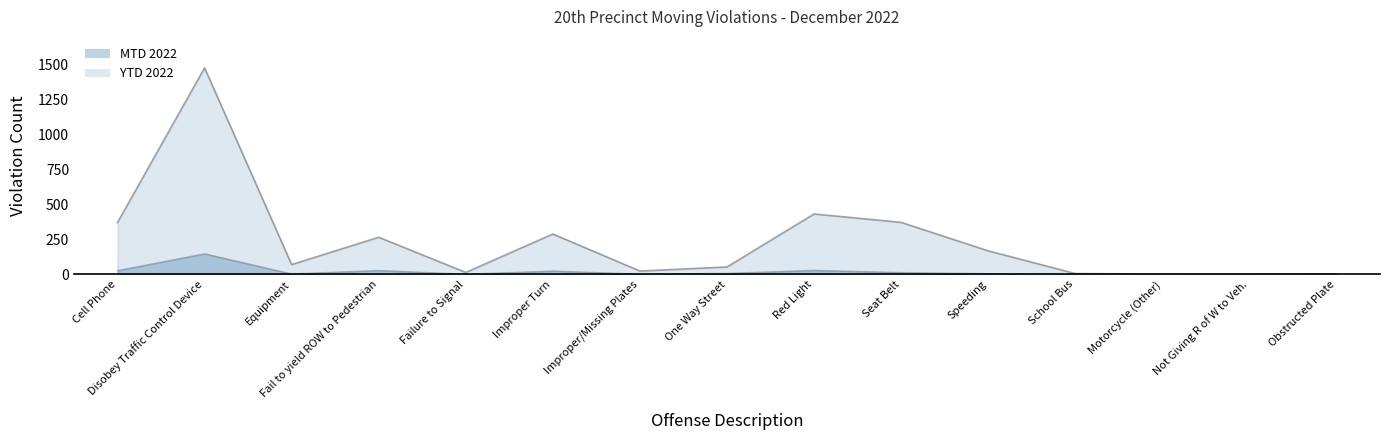

Where does the MTD 2022 series first go above 5?

Cell Phone